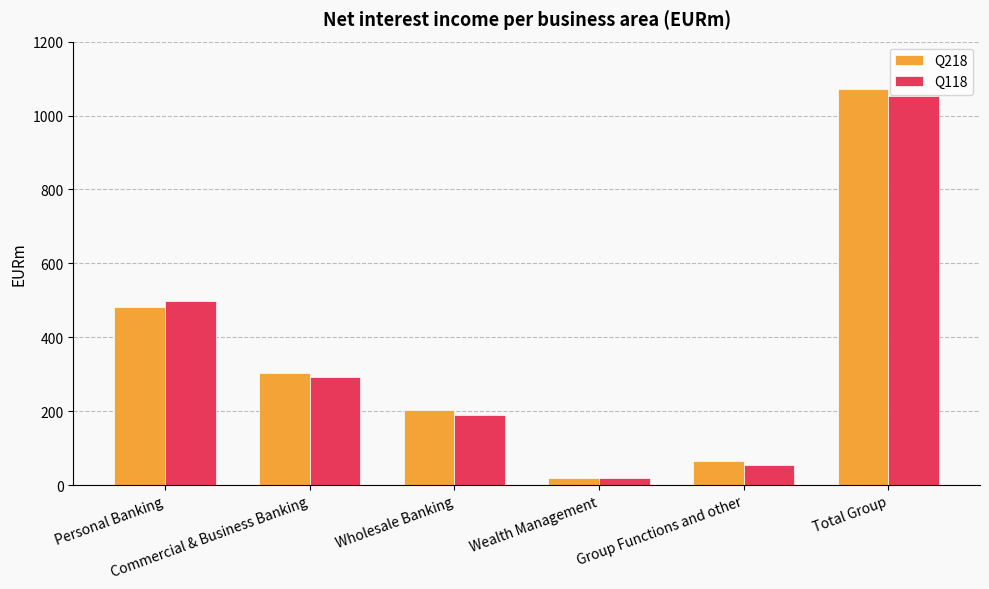

How many data points does each series have?

6